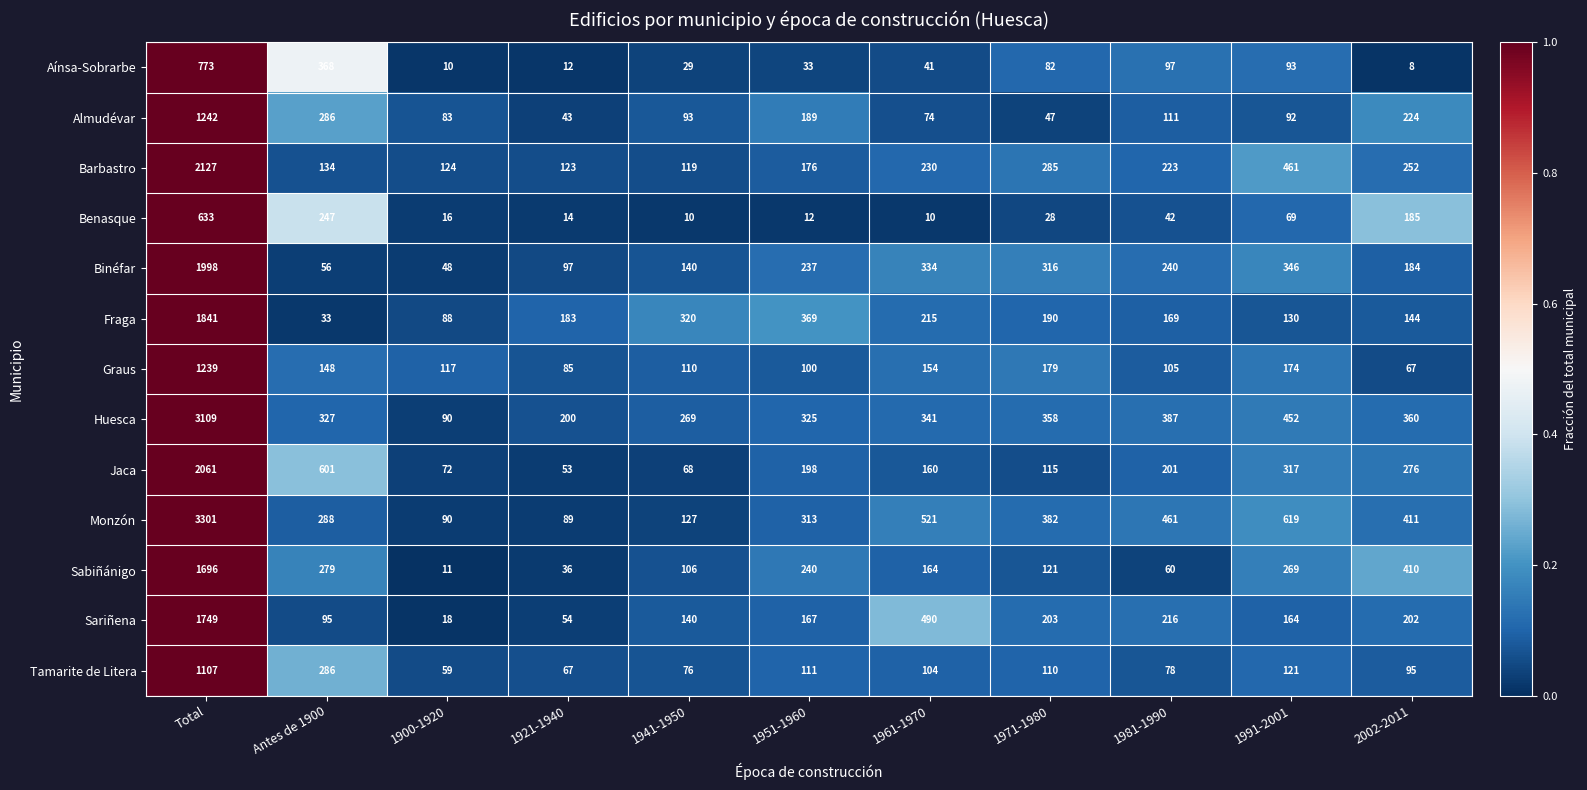

What is the difference between the maximum and minimum values in the Tamarite de Litera series?

1048